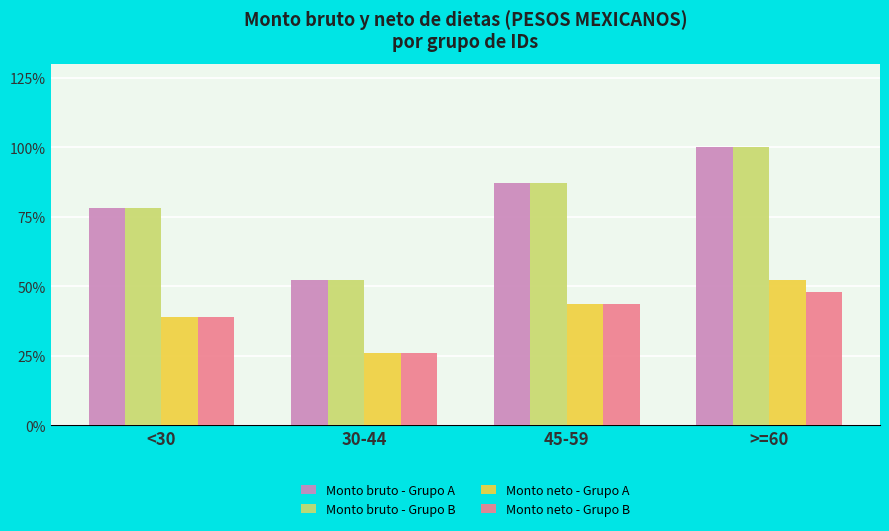

True or false: Monto neto - Grupo B has a value of 43.5 at 45-59.

True